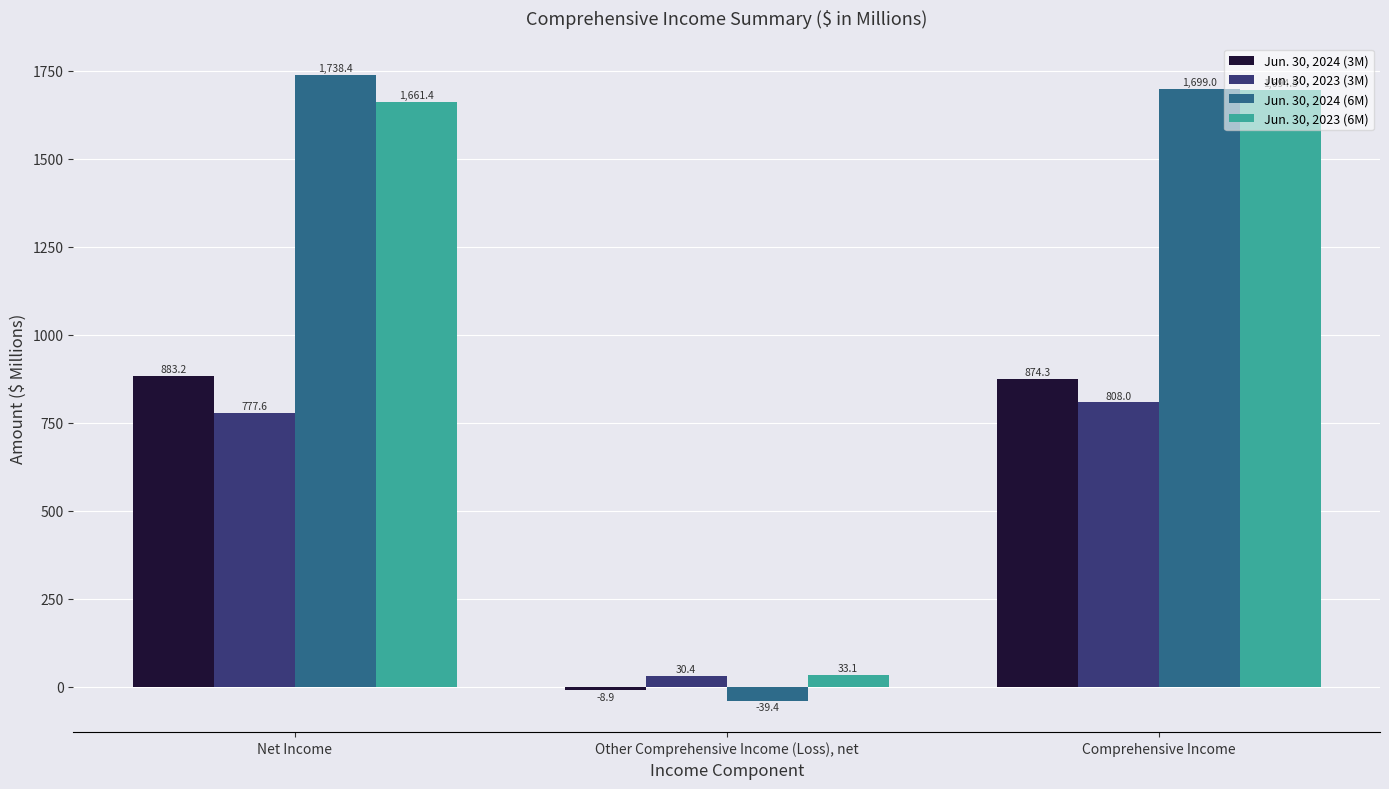

Read the Jun. 30, 2024 (3M) value at Other Comprehensive Income (Loss), net.

-8.9